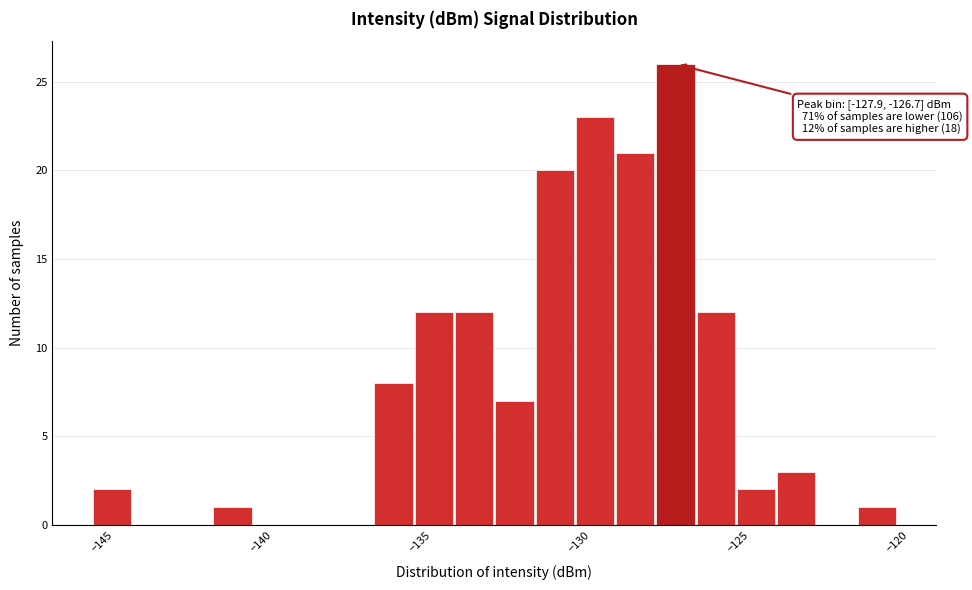

Around what value on the x-axis is the tallest bar? Give the approximate position of its centre, as read against the axis.

-127.5